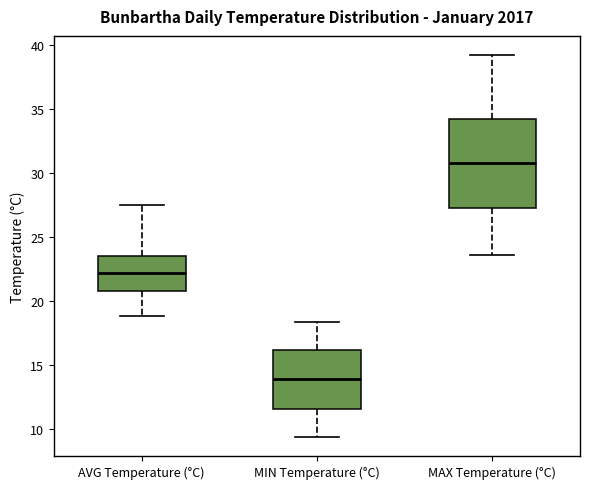

Reading left to right, read every box against the y-axis: the position of its median line, the range the box covers, and the ends of its whiskers. The values are not printed on the chart, so give them approximately, as read against the axis.

AVG Temperature (°C): median 22.0, box 21.0 to 23.5, whiskers 19.0 to 27.5
MIN Temperature (°C): median 14.0, box 11.5 to 16.0, whiskers 9.5 to 18.5
MAX Temperature (°C): median 31.0, box 27.5 to 34.0, whiskers 23.5 to 39.0